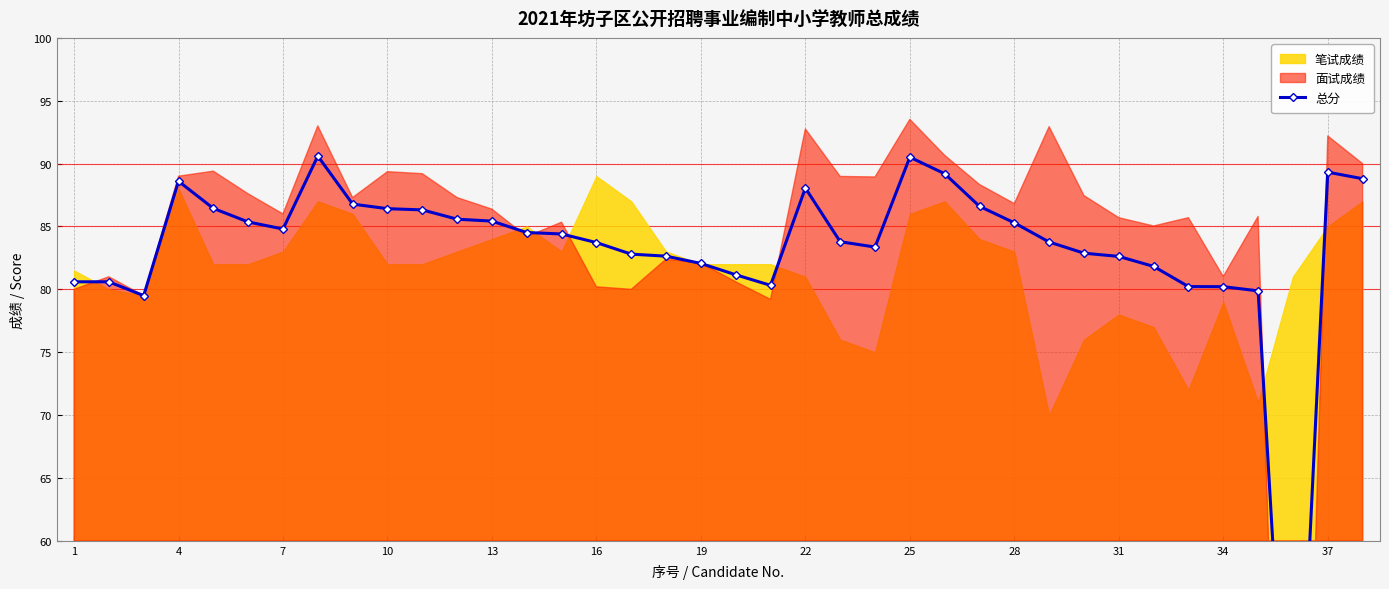

True or false: there are more than 2 points higher than both neighbors.

True